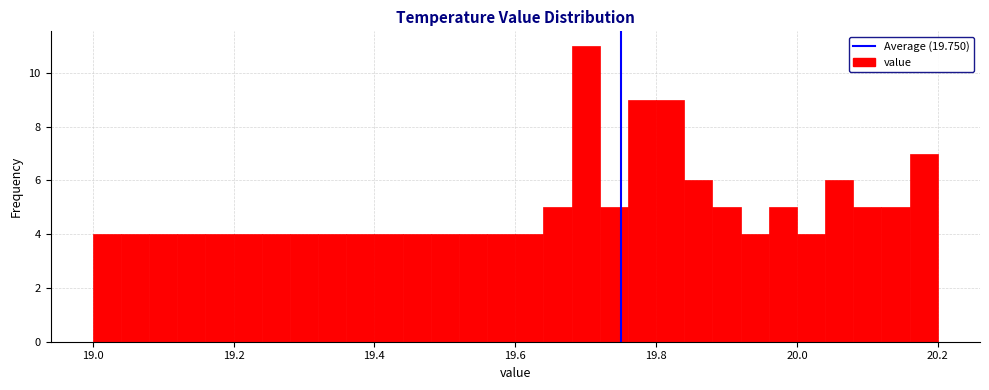

Read against the x-axis, roughly where is the centre of the tallest bar?

19.70